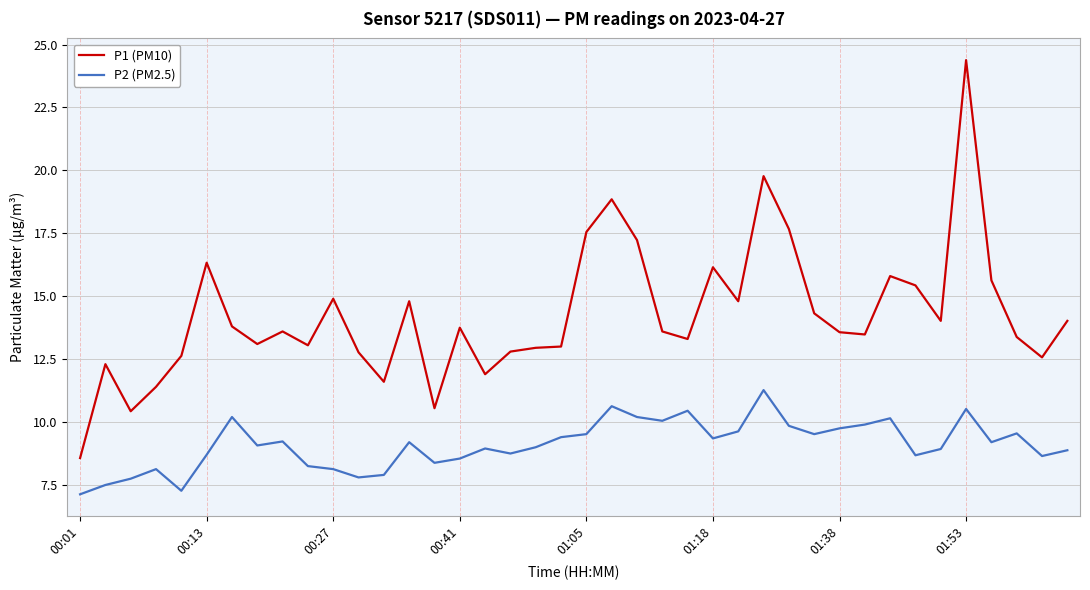

Which series has the largest total across all categories?

P1 (PM10)